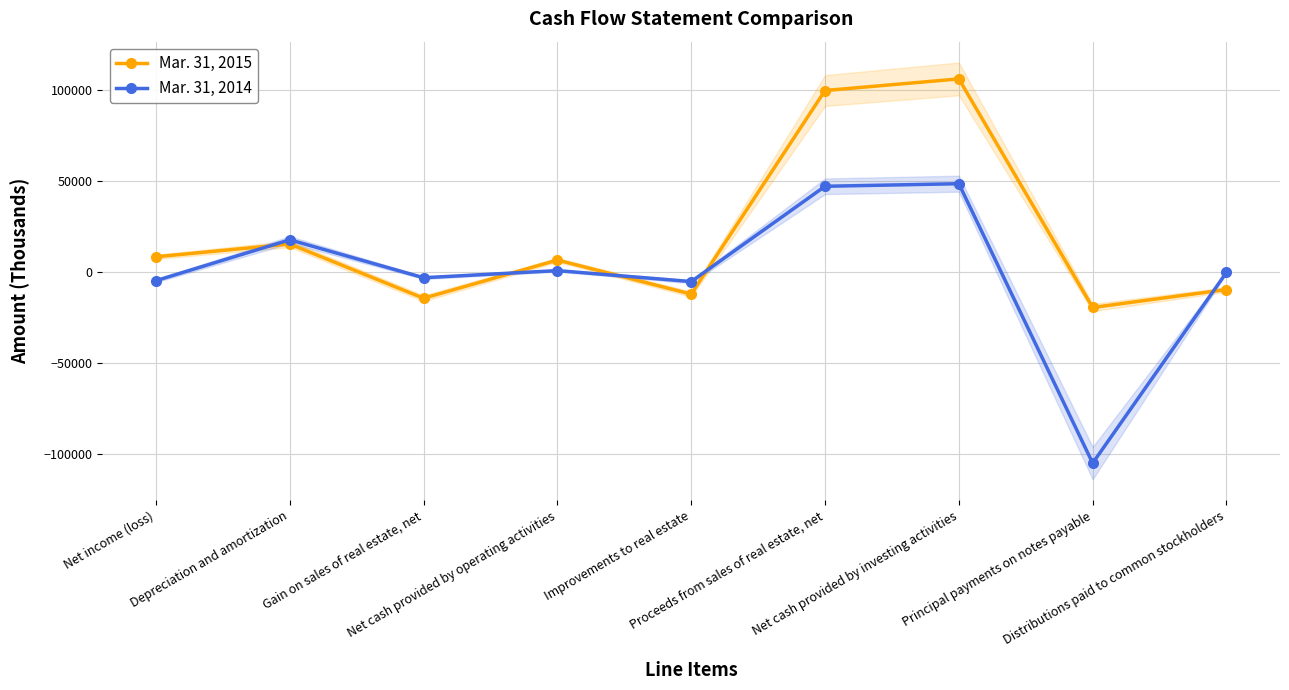

What are all the series names shown in the legend?

Mar. 31, 2015, Mar. 31, 2014